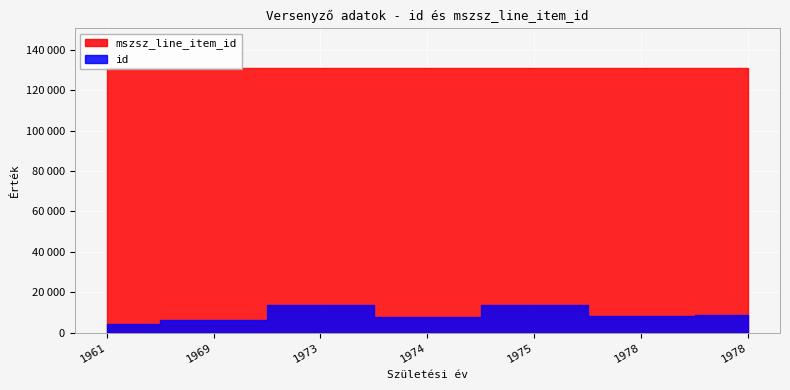

Rank the series at Nagy József Béla from highest to lowest value.

mszsz_line_item_id, id